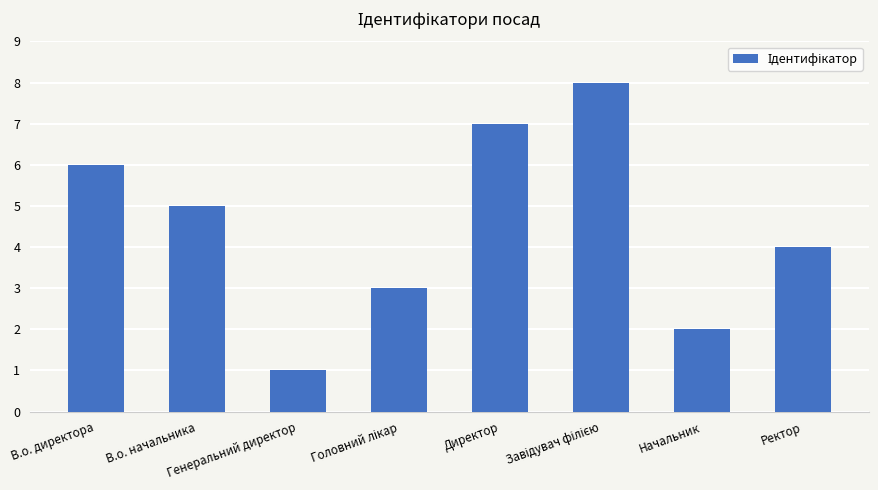

The chart shows a value of 4 at Ректор. True or false?

True